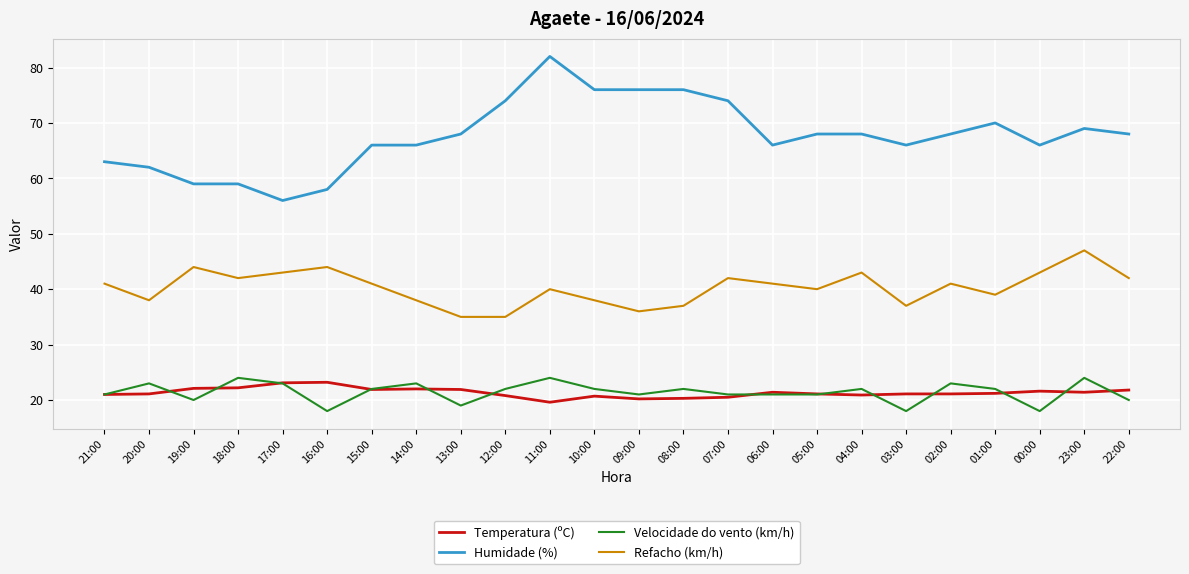

What is the highest value of the Refacho (km/h) series?

47.0